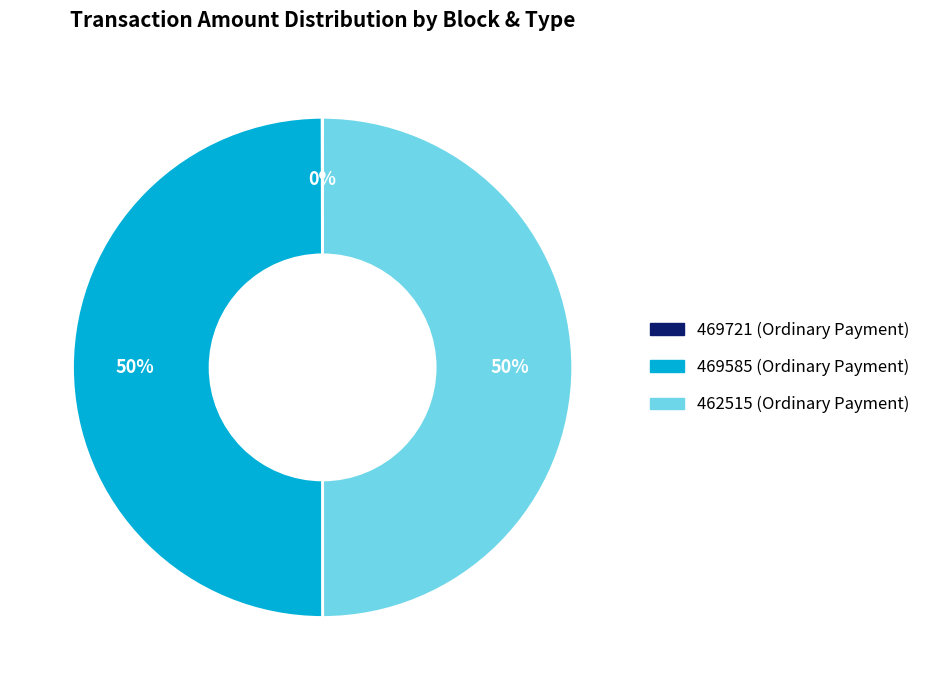

To the nearest percent, what is the average slice percentage?

33%